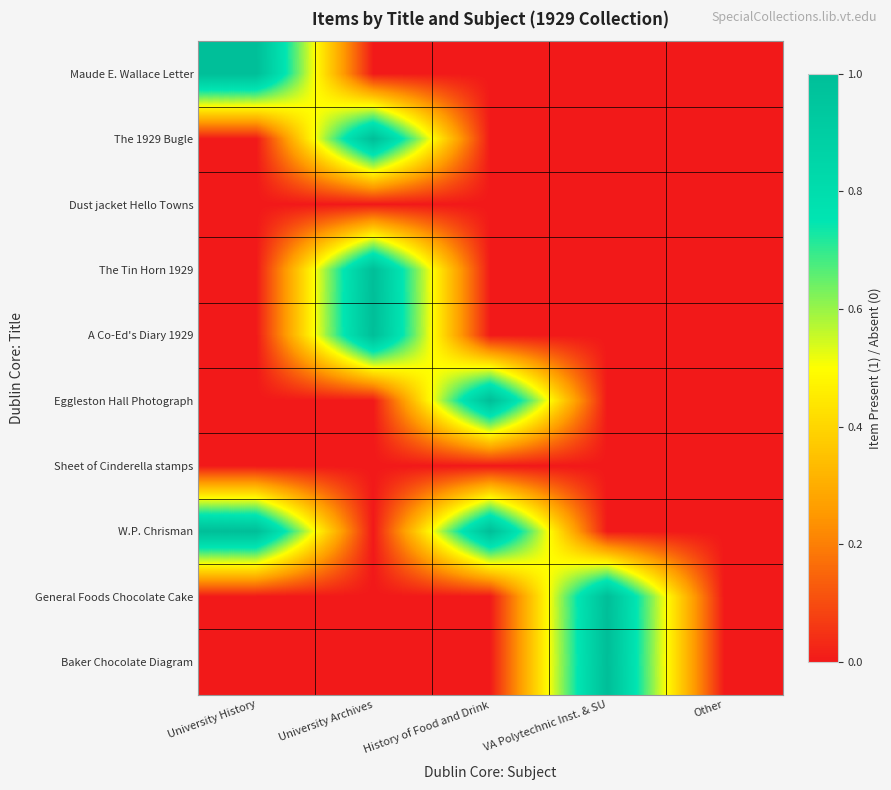

At how many categories does at least one series exceed 0?

4